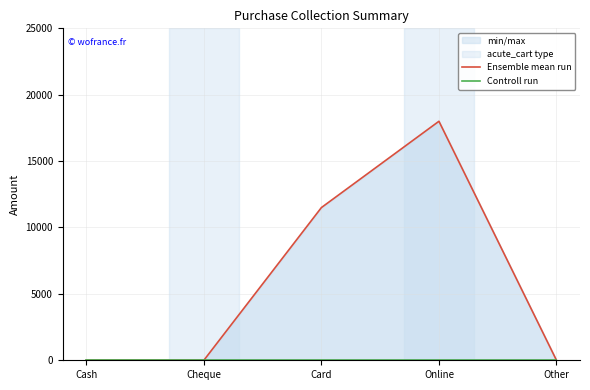

Rank the series at Card from highest to lowest value.

Ensemble mean run, Controll run